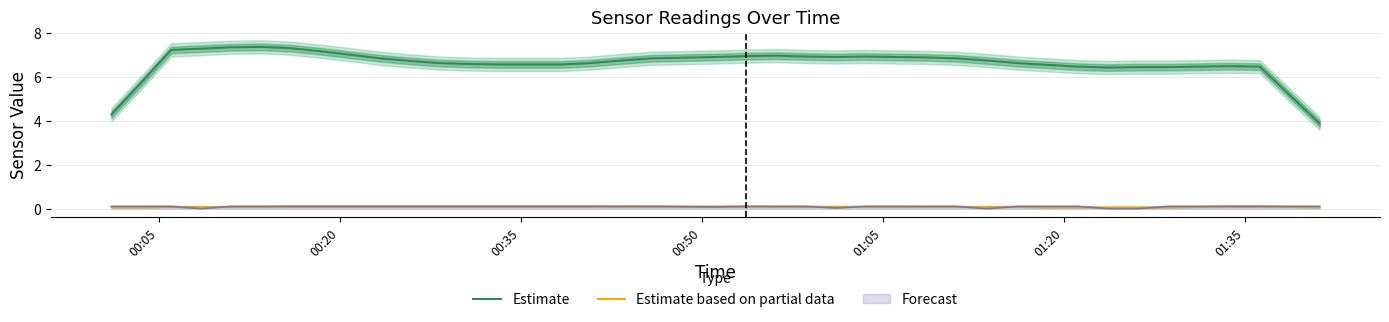

True or false: Estimate and Estimate based on partial data cross at least once.

False